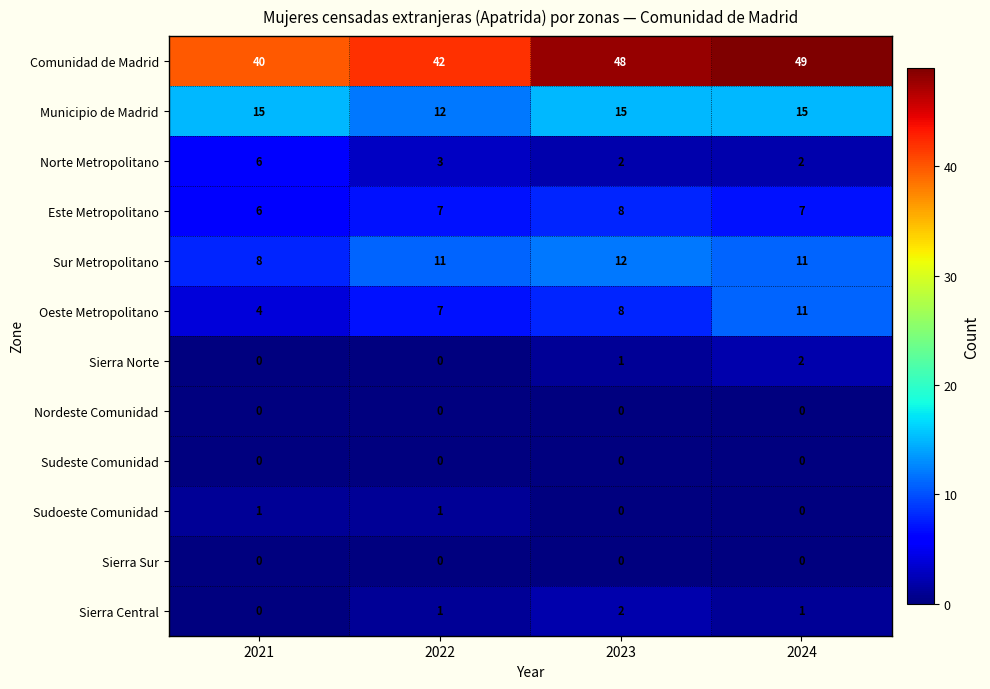

What is the average value of the Comunidad de Madrid series?

45